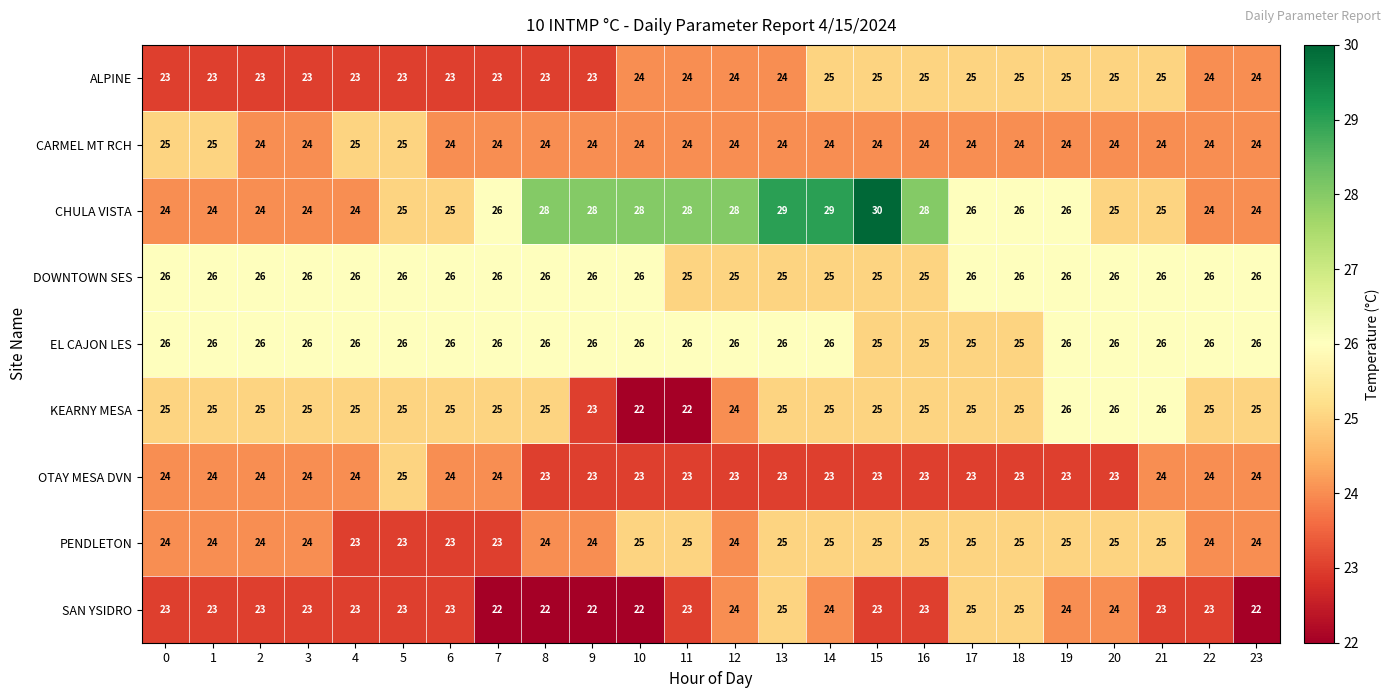

Count the number of data series in this chart.

9